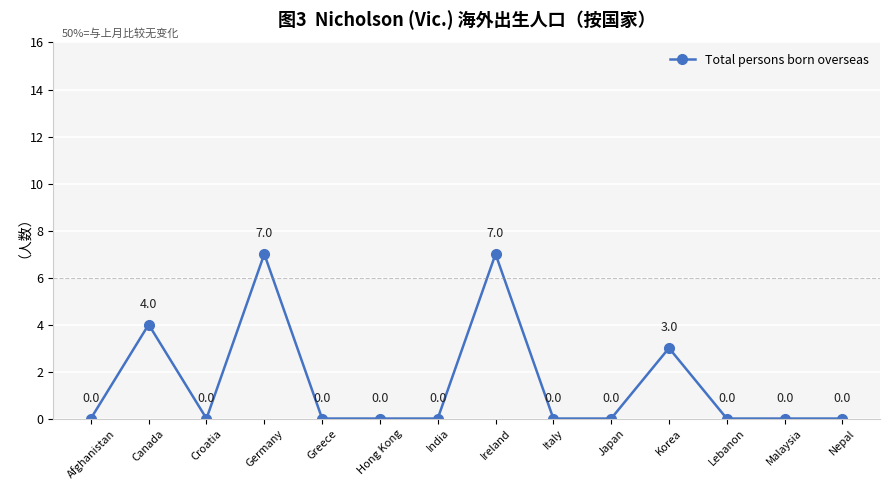

Count the number of categories in the chart.

14